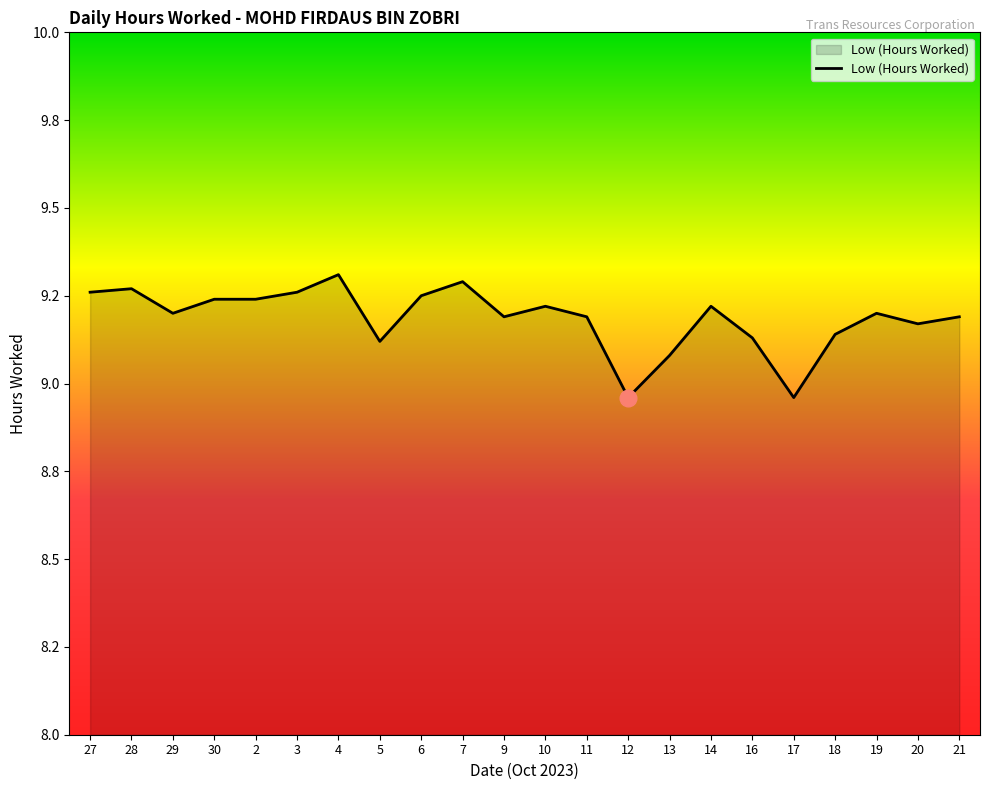

List the labels in order of value, largest first.

4, 7, 28, 27, 3, 6, 30, 2, 10, 14, 29, 19, 9, 11, 21, 20, 18, 16, 5, 13, 12, 17